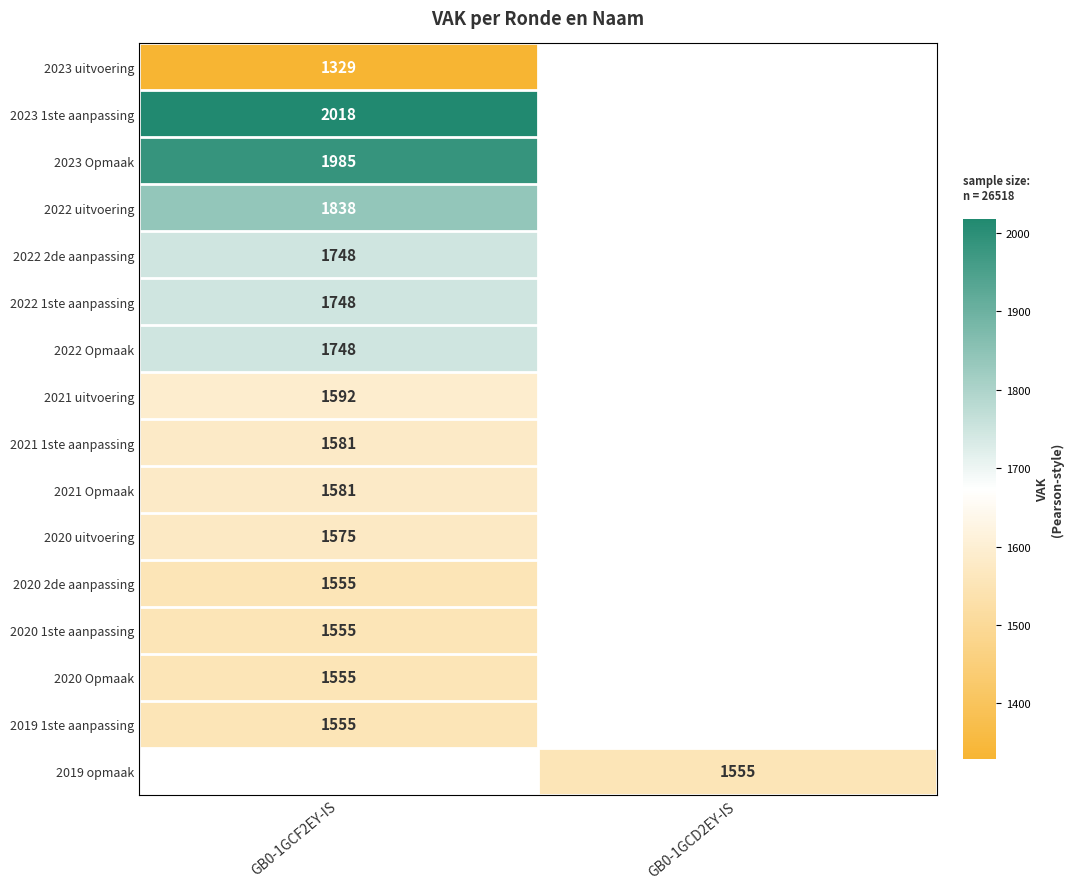

At how many categories does at least one series exceed 1842?

1